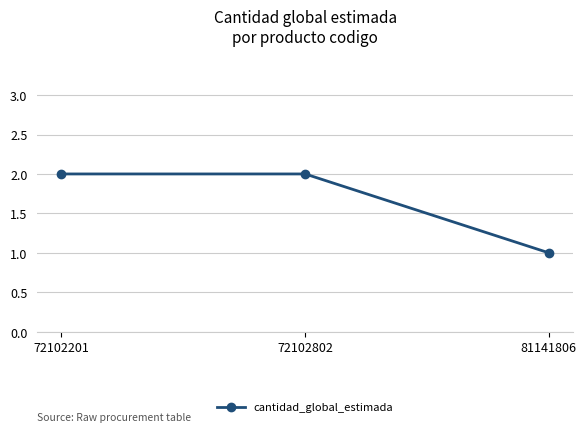

What is the sum of all values?

5